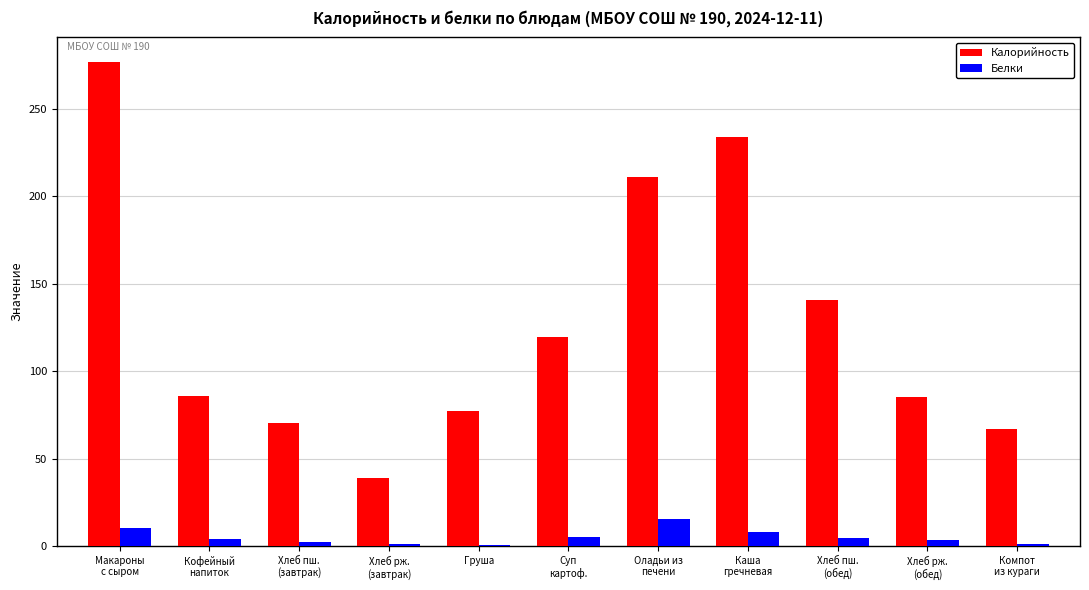

What is the sum of all Калорийность values?

1406.5